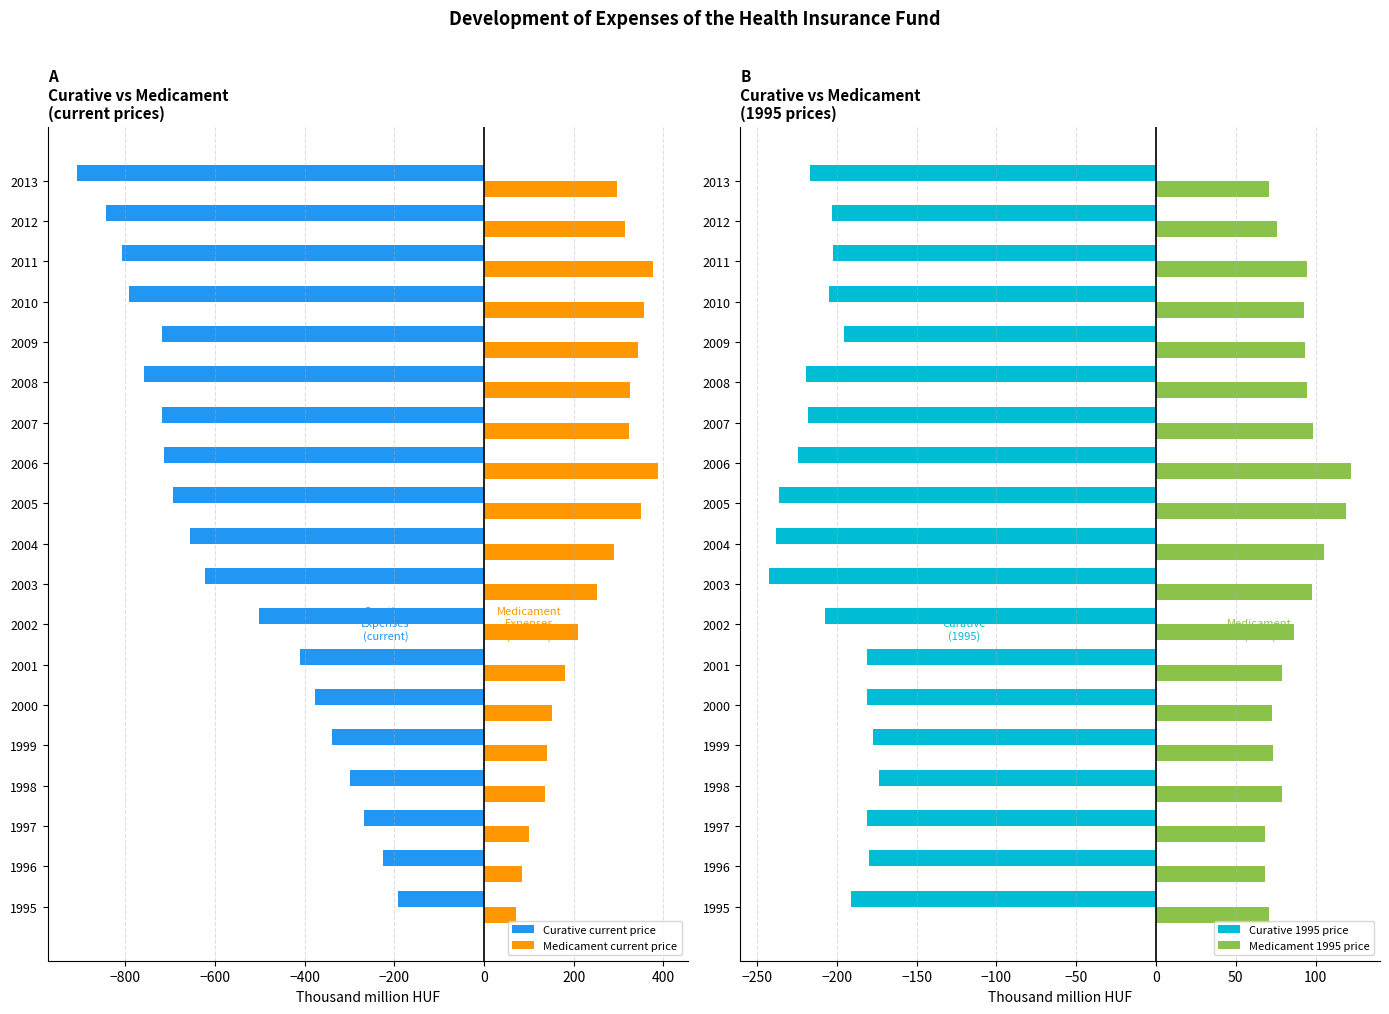

What is the sum of all Medicament current price values?

4687.3